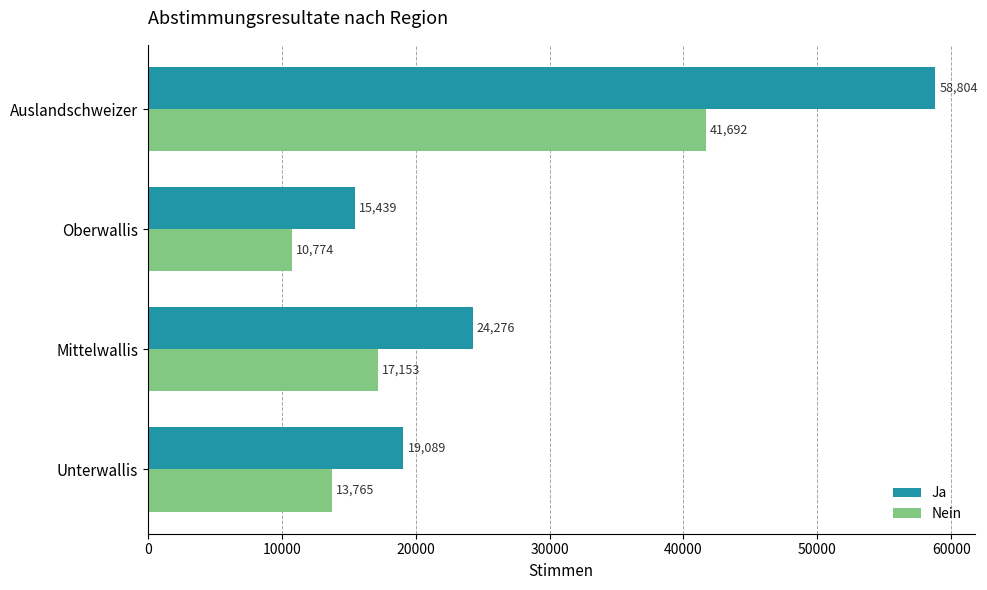

What is the lowest value of the Ja series?

15439